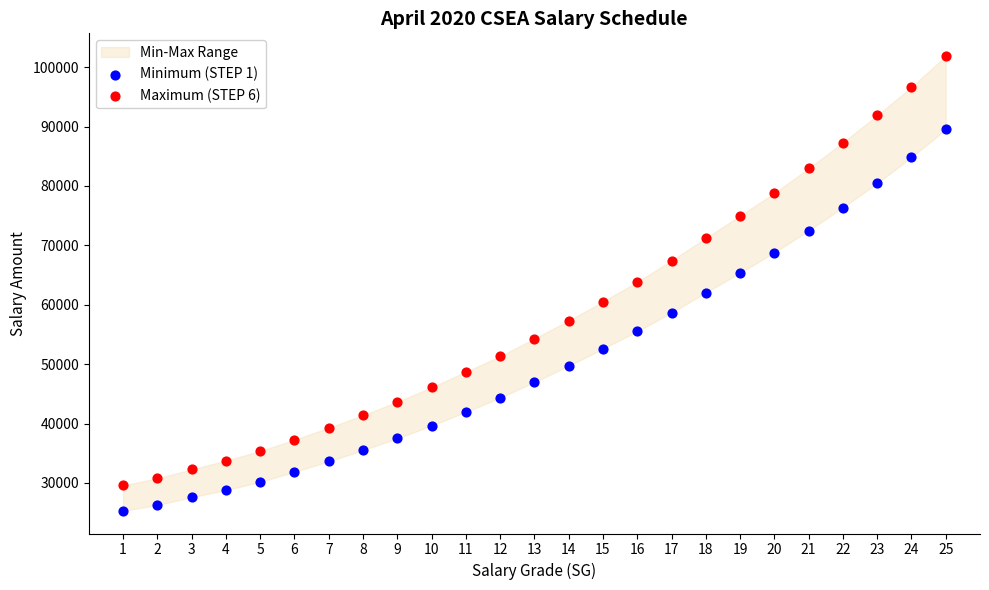

Which series reaches the maximum Y coordinate?

Maximum (STEP 6)